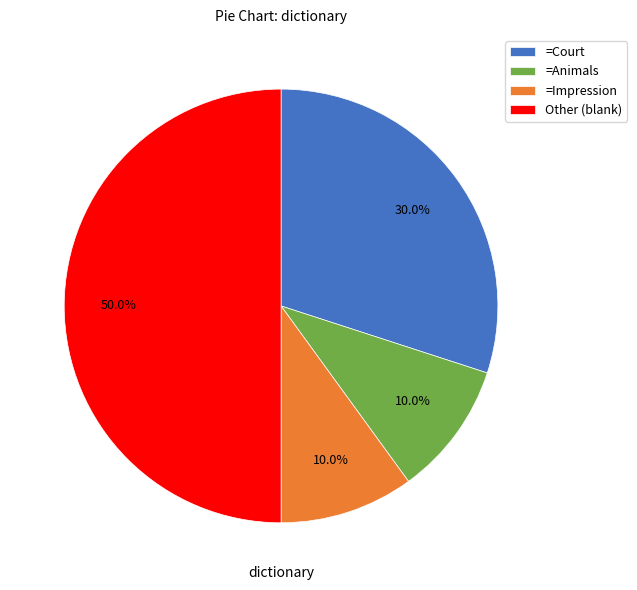

What portion of the pie excludes =Impression?

90.0%